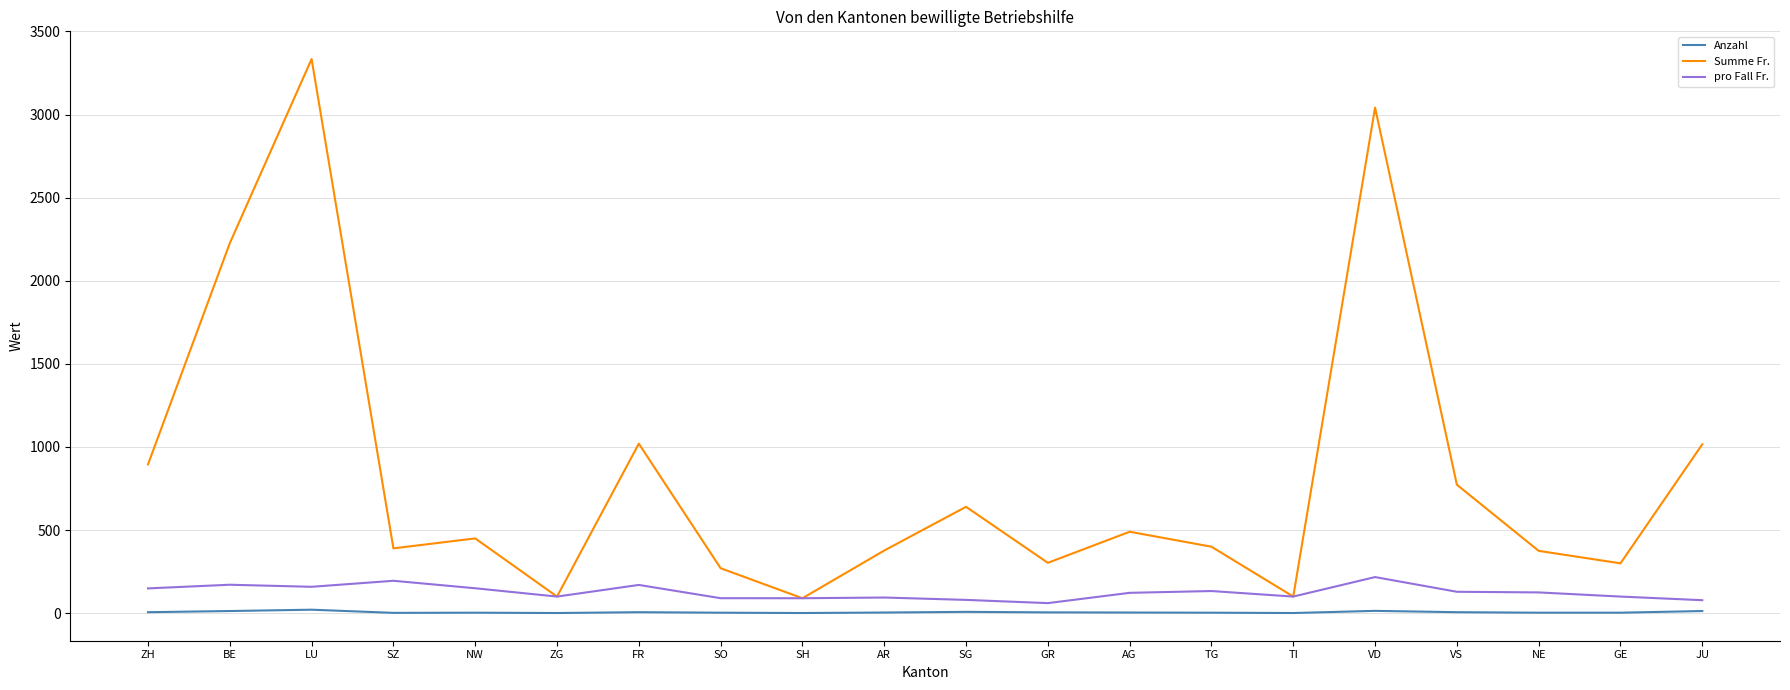

What is the sum of all pro Fall Fr. values?

2514.3